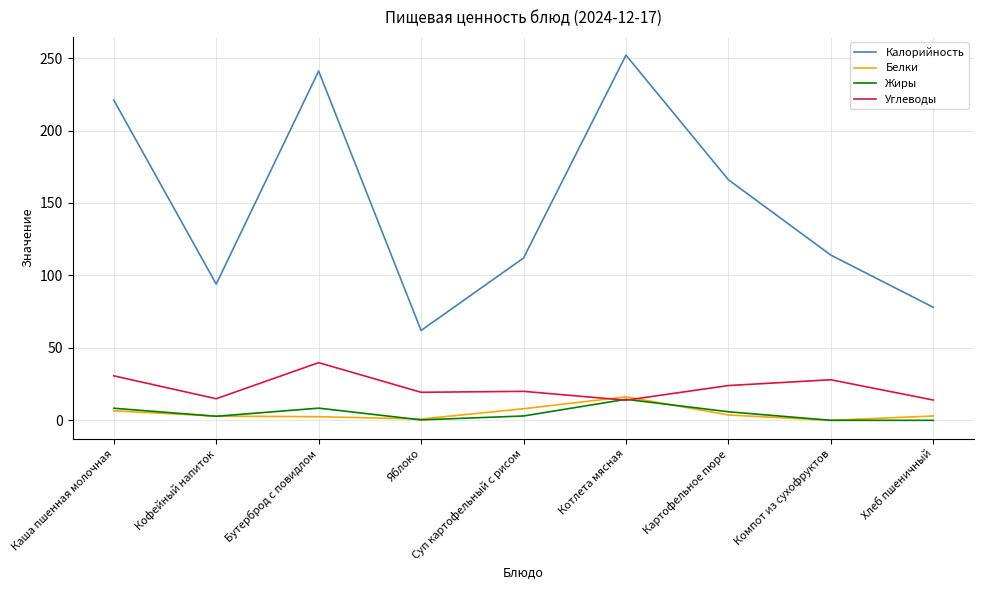

True or false: Калорийность and Белки intersect in this chart.

False